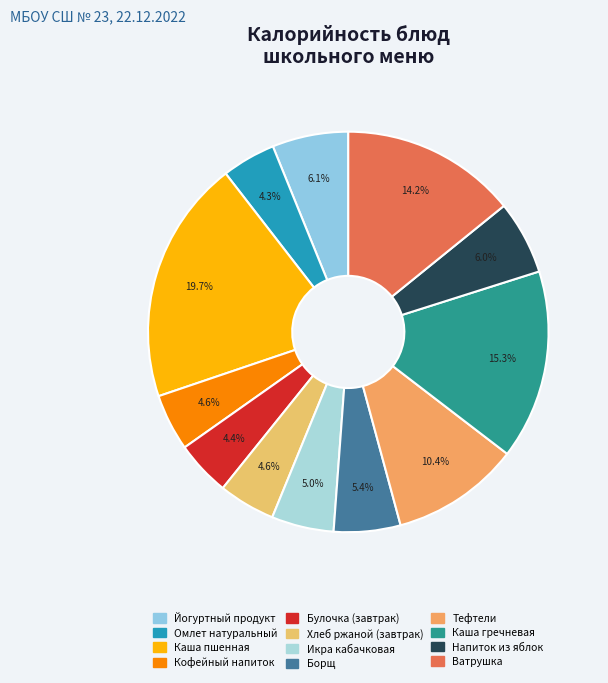

What is the smallest slice in the pie chart?

Омлет натуральный